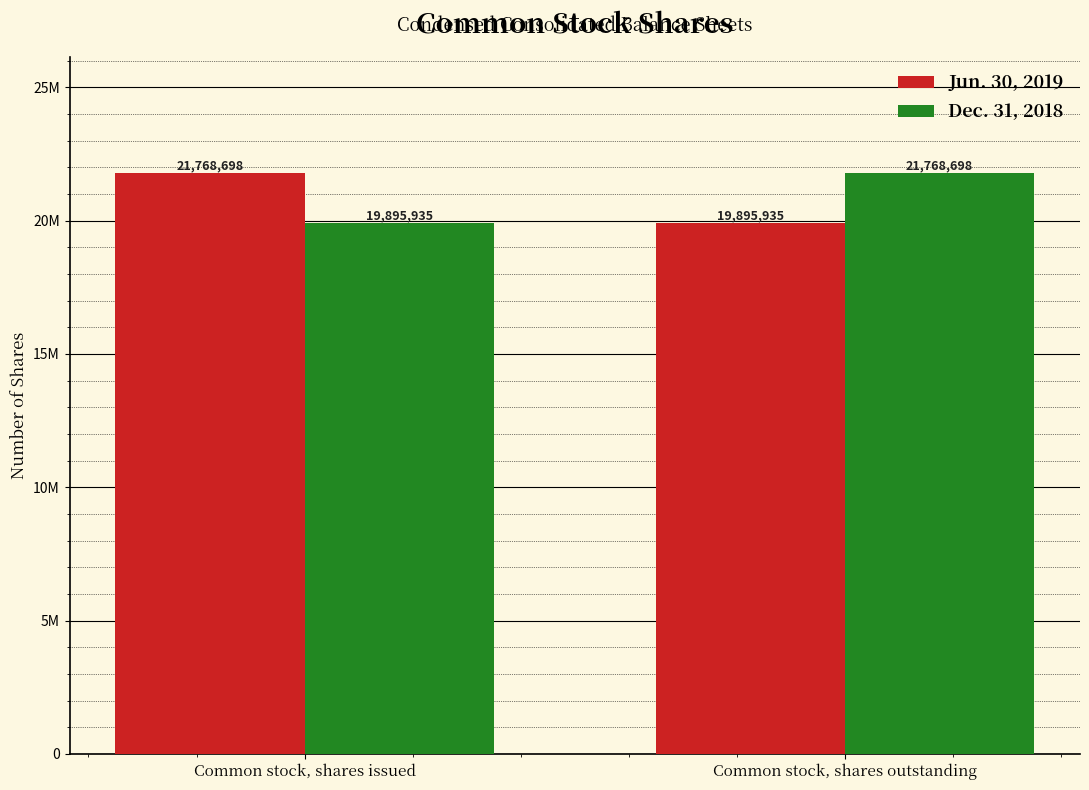

Does the chart contain any negative values?

No